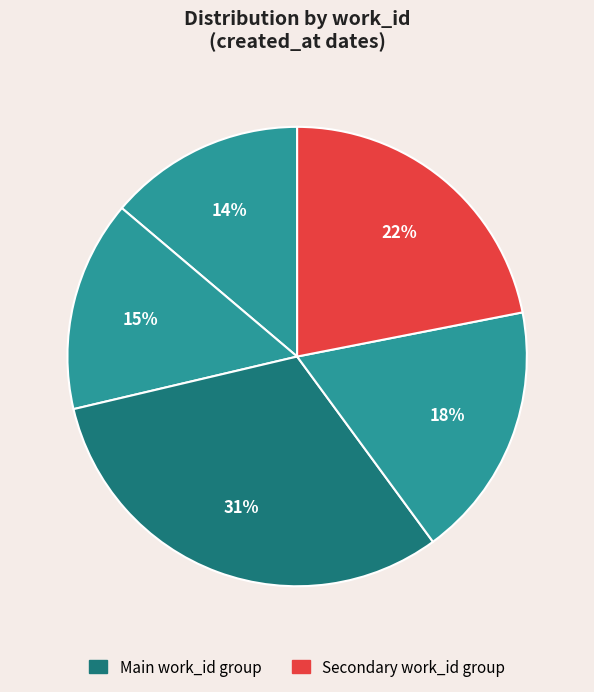

How many slices are in this pie chart?

5